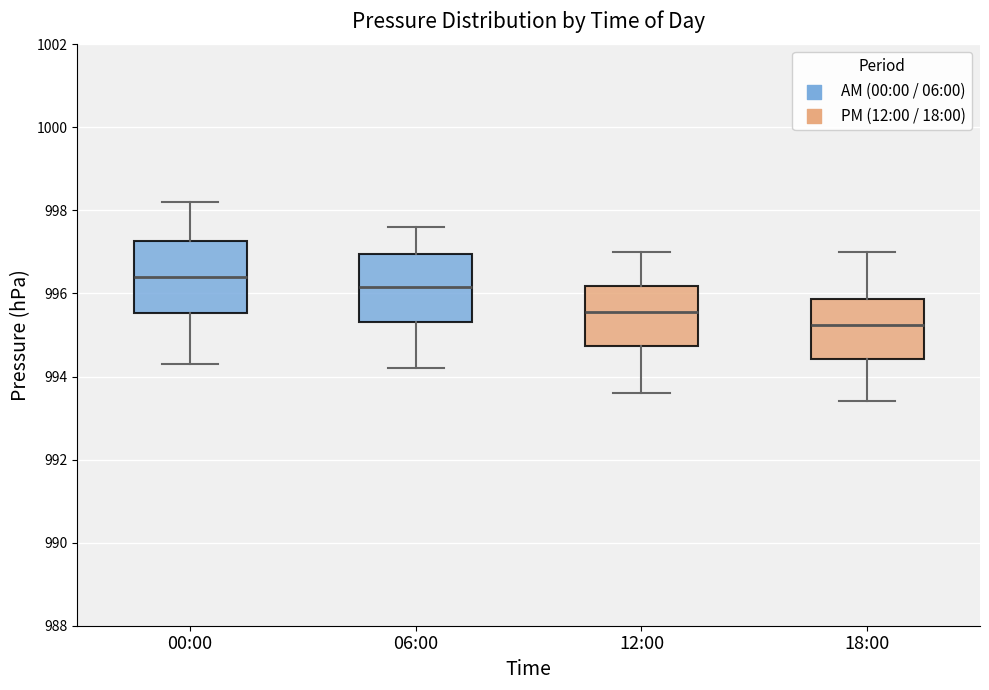

Reading left to right, transcribe this box plot: for each box, give where its median line is, the range the box spans, and where its two whiskers end, as read against the y-axis. The values are not printed on the chart, so give them approximately, as read against the axis.

00:00: median 996.4, box 995.6 to 997.2, whiskers 994.4 to 998.2
06:00: median 996.2, box 995.4 to 997.0, whiskers 994.2 to 997.6
12:00: median 995.6, box 994.8 to 996.2, whiskers 993.6 to 997.0
18:00: median 995.2, box 994.4 to 995.8, whiskers 993.4 to 997.0